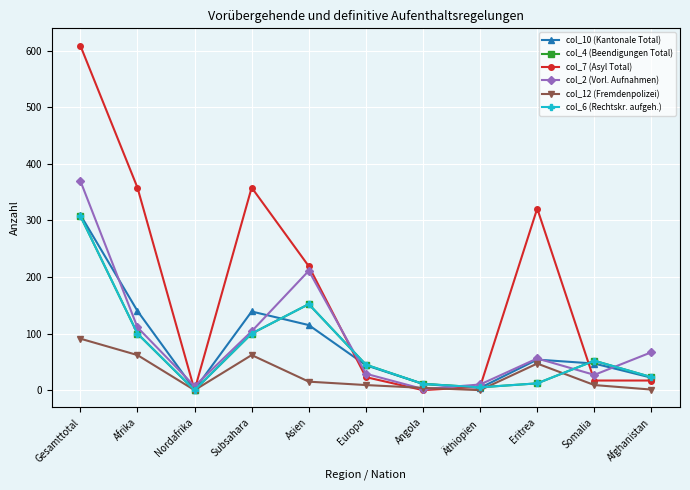

At which category does the chart reach its peak across all series?

Gesamttotal